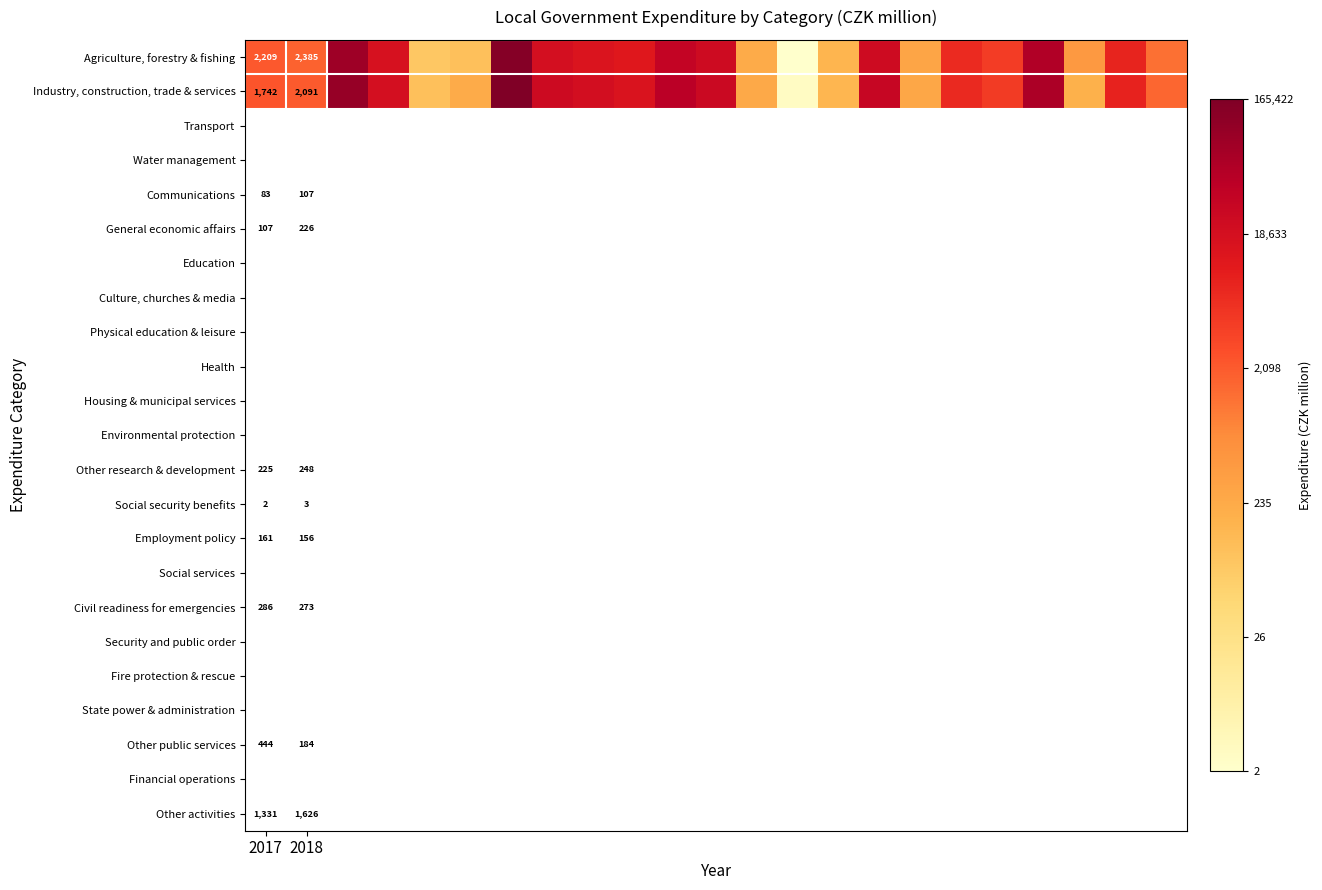

Which series has the largest total across all categories?

Industry, construction, trade & services